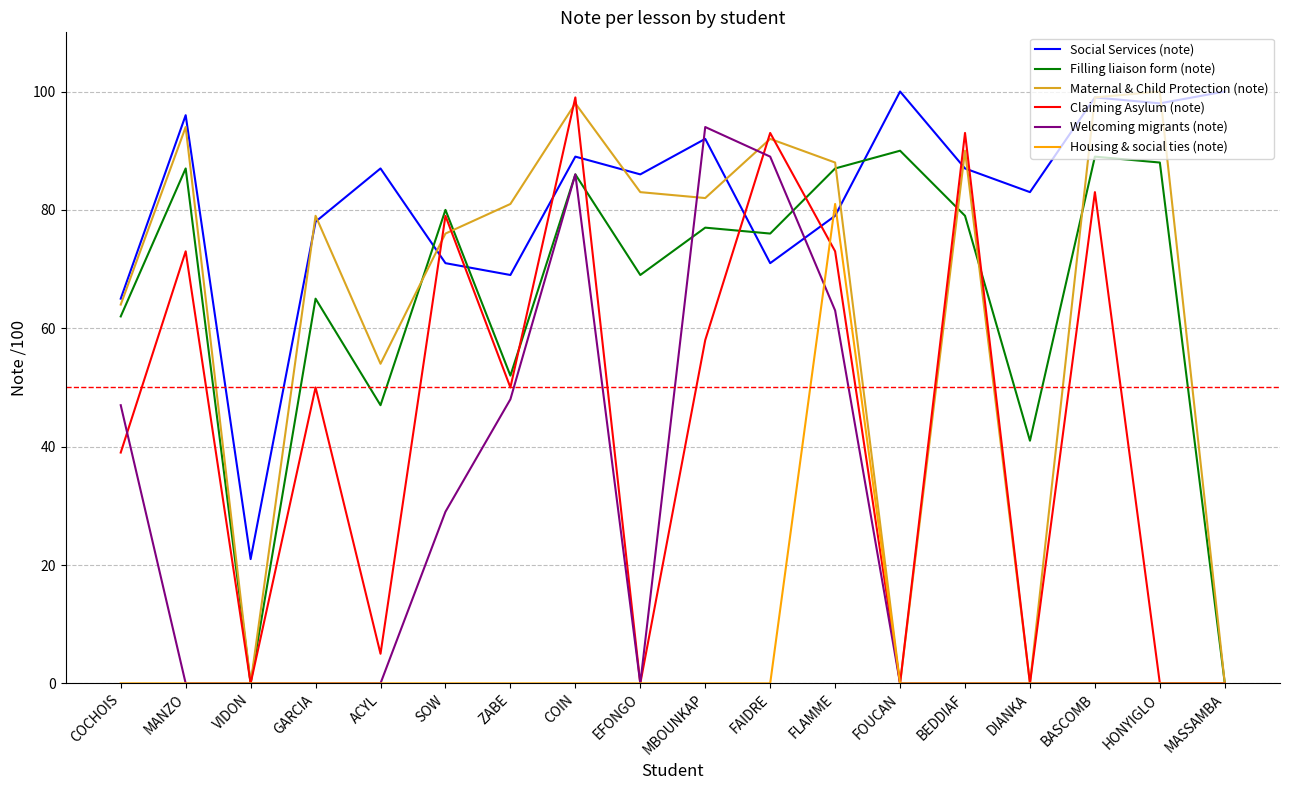

What are all the series names shown in the legend?

Social Services (note), Filling liaison form (note), Maternal & Child Protection (note), Claiming Asylum (note), Welcoming migrants (note), Housing & social ties (note)